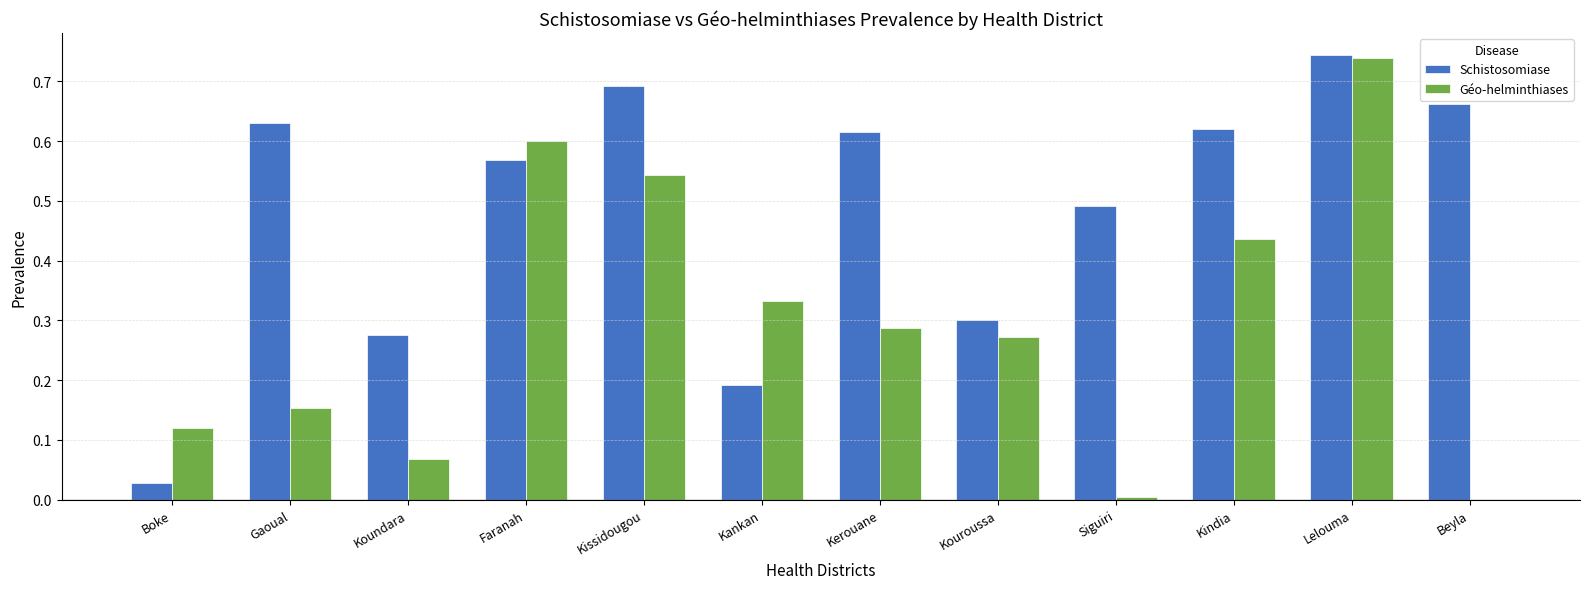

Between Kissidougou and Kindia, which series saw the biggest shift?

Géo-helminthiases